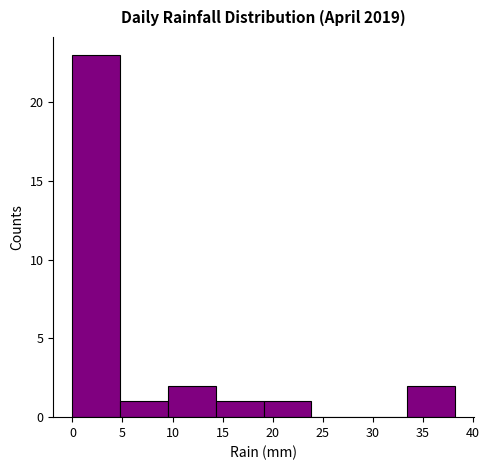

Reading left to right, transcribe this chart: for each bar, give the range it covers on the x-axis and its height. Neither the bar edges nor the heights are printed on the chart, so give them approximately, as read against the axes.

0.0 to 5.0: 23
5.0 to 9.5: 1
9.5 to 14.5: 2
14.5 to 19.0: 1
19.0 to 24.0: 1
24.0 to 28.5: 0
28.5 to 33.5: 0
33.5 to 38.0: 2